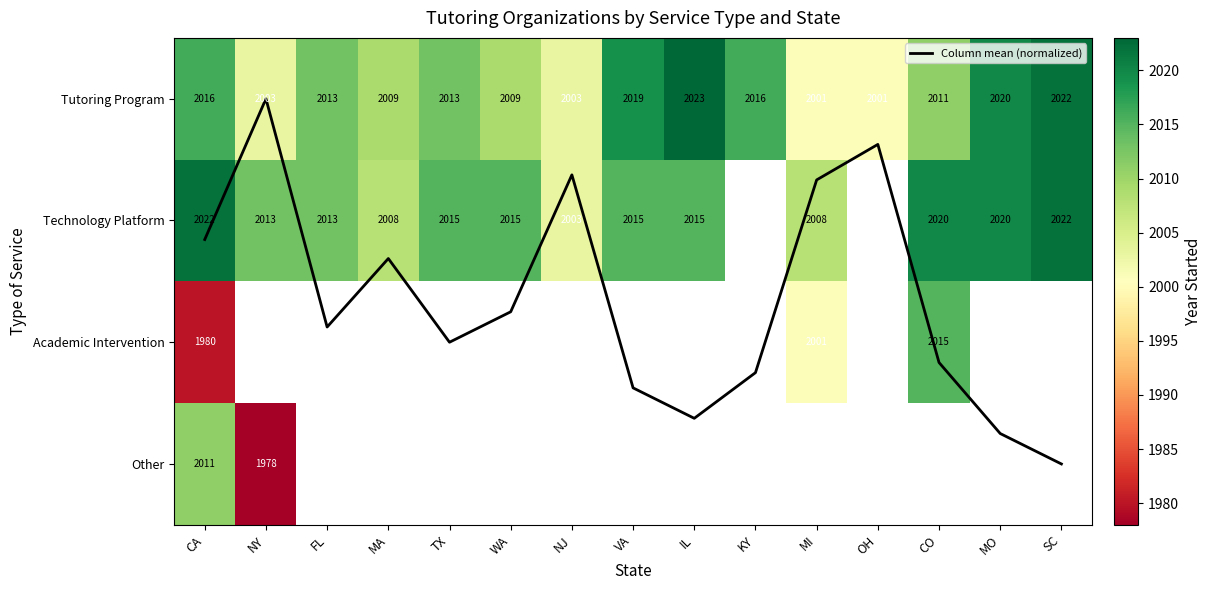

The Column mean (normalized) series shows 2.8 at TX. True or false?

False